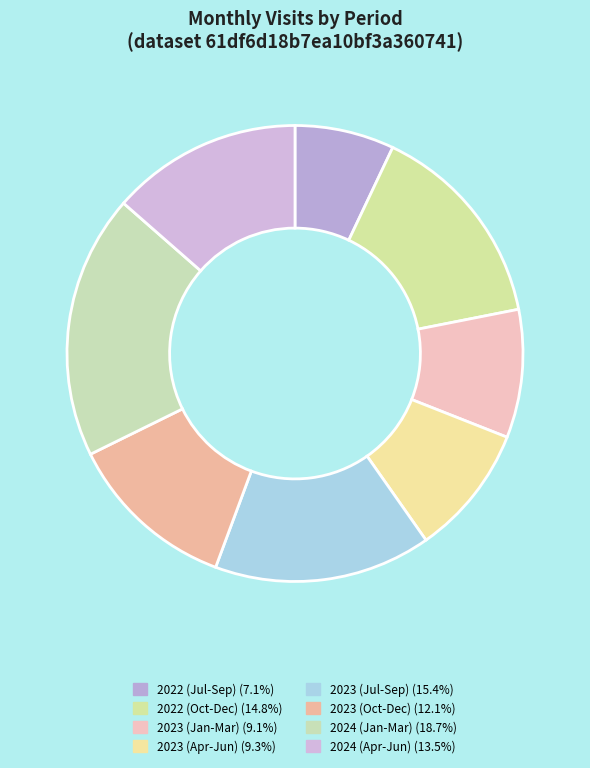

Does any single category account for the majority?

No